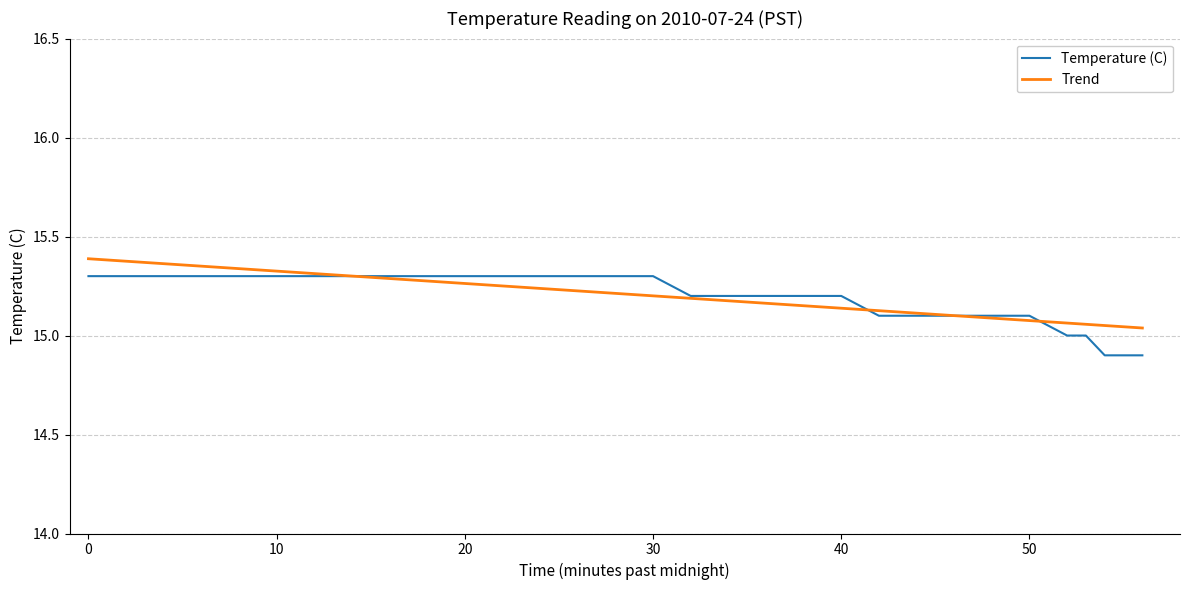

True or false: Temperature (C) has a value of 15.3 at 10.

True